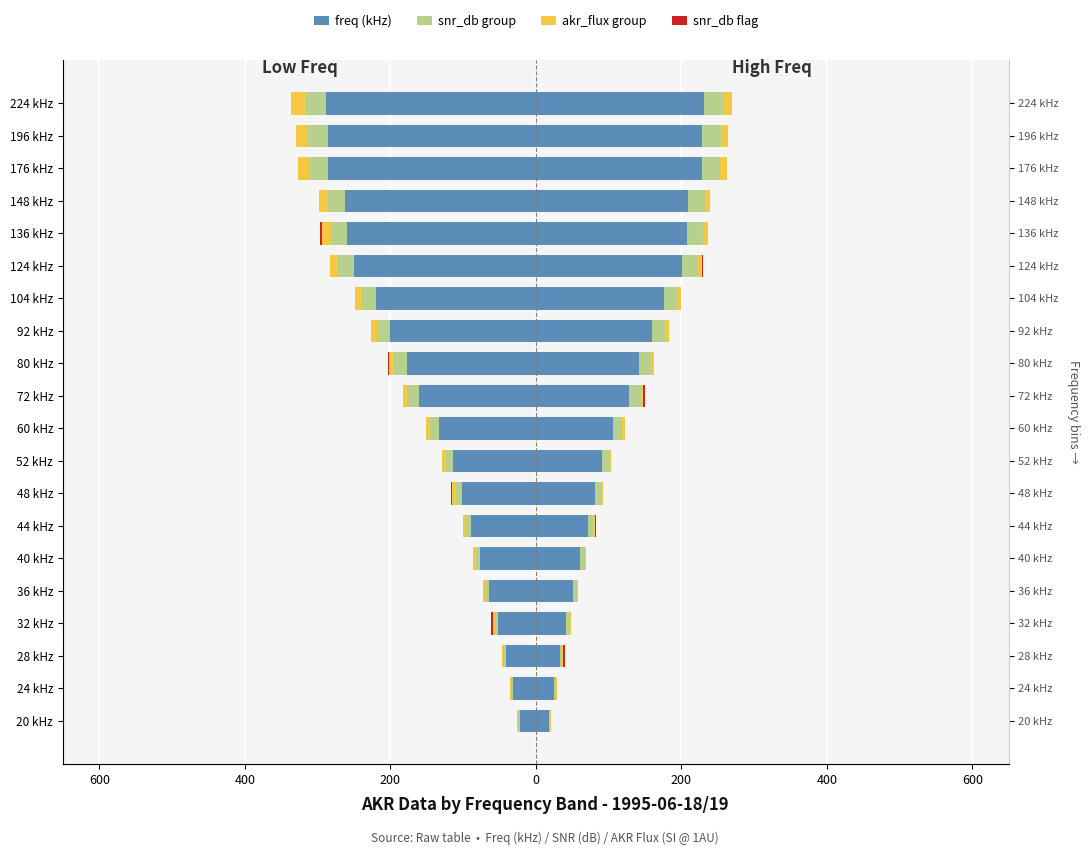

True or false: akr_flux group has a value of -7.0 at 60 kHz.

False